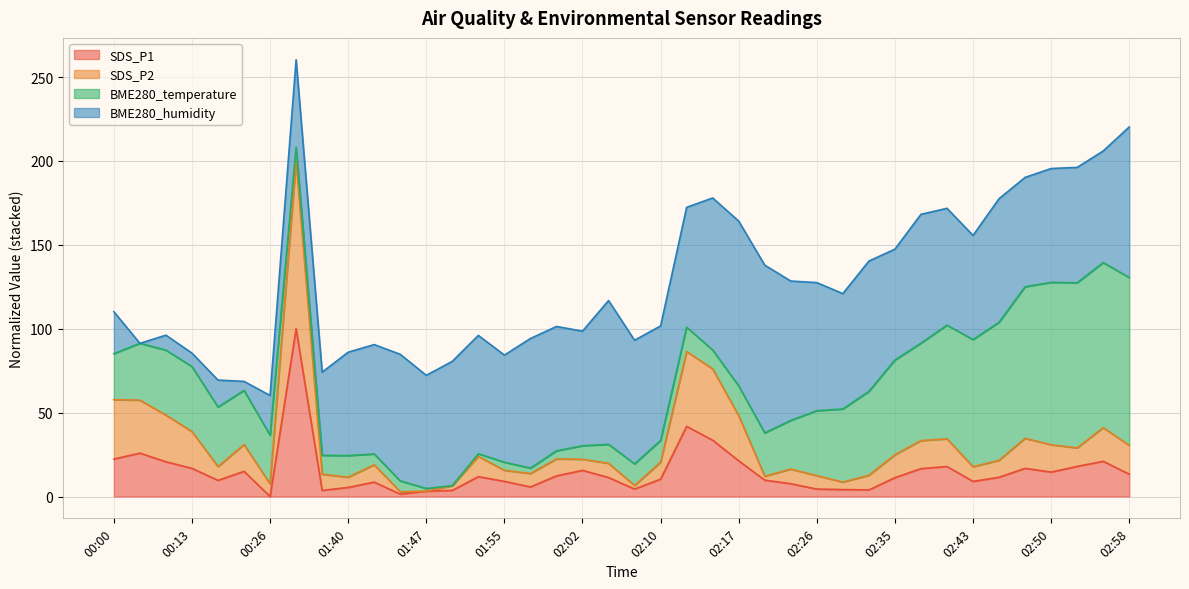

True or false: SDS_P1 and SDS_P2 cross at least once.

False